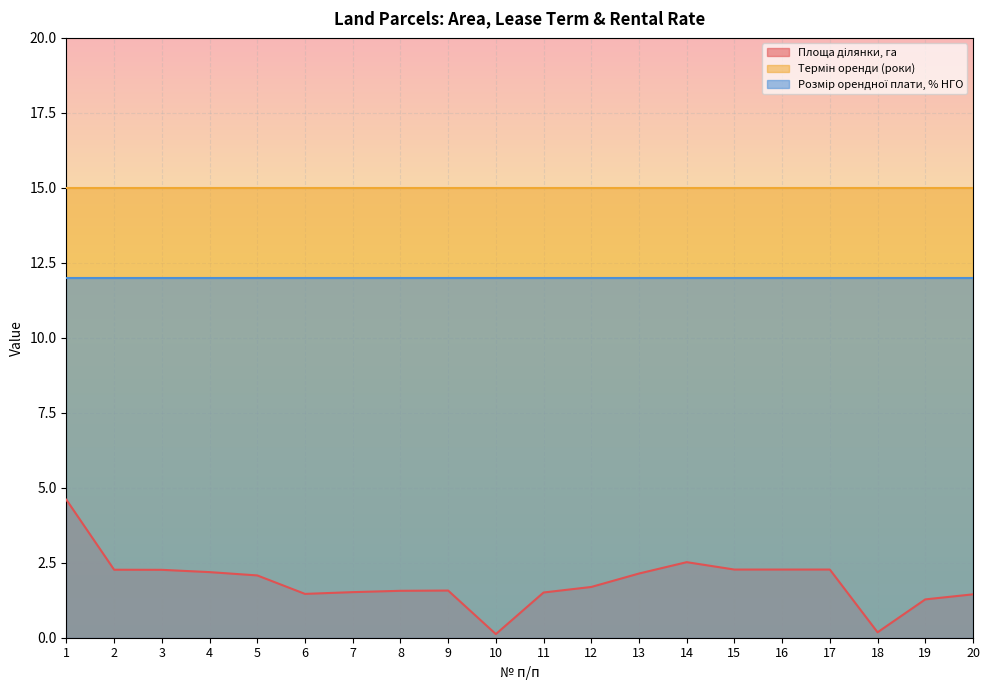

True or false: Площа ділянки, га has more than 1 interior local peaks.

True